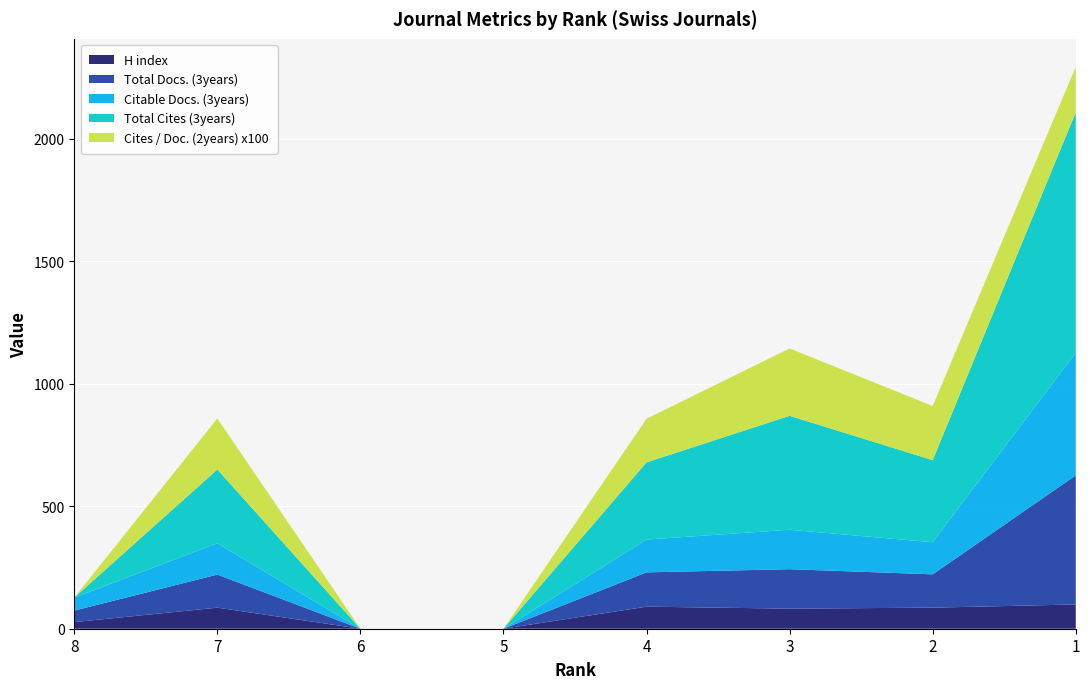

Reading left to right, what are all the values shown in this chart?

H index: 27	86	0	0	90	82	86	99
Total Docs. (3years): 47	135	0	0	140	161	136	527
Citable Docs. (3years): 53	128	0	0	134	161	131	501
Total Cites (3years): 0	301	0	0	315	465	335	981
Cites / Doc. (2years) x100: 0	208	0	0	178	275	221	185